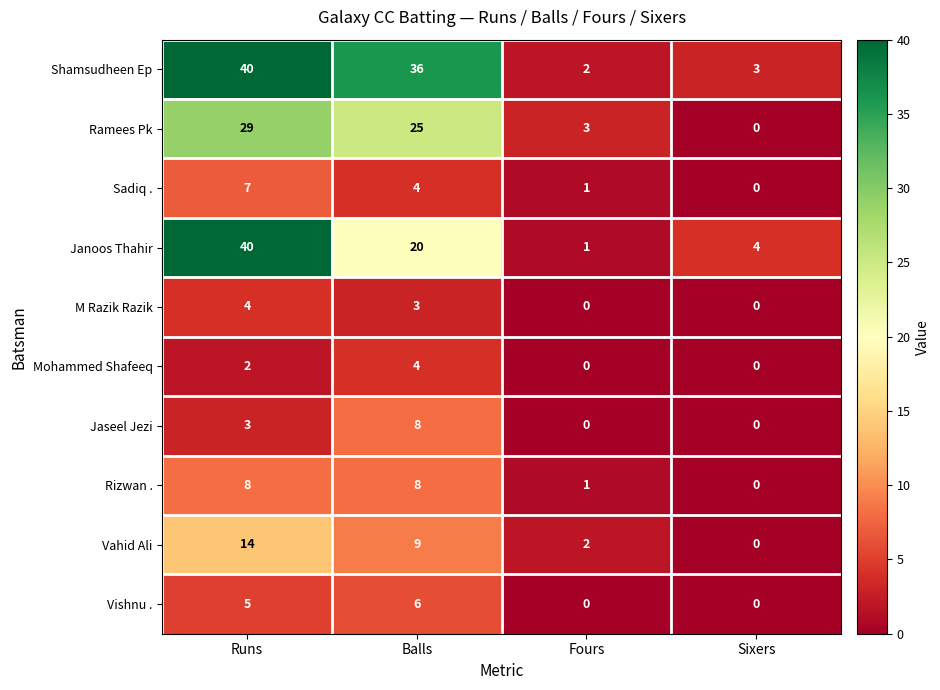

Between Runs and Balls, which series saw the biggest shift?

Janoos Thahir